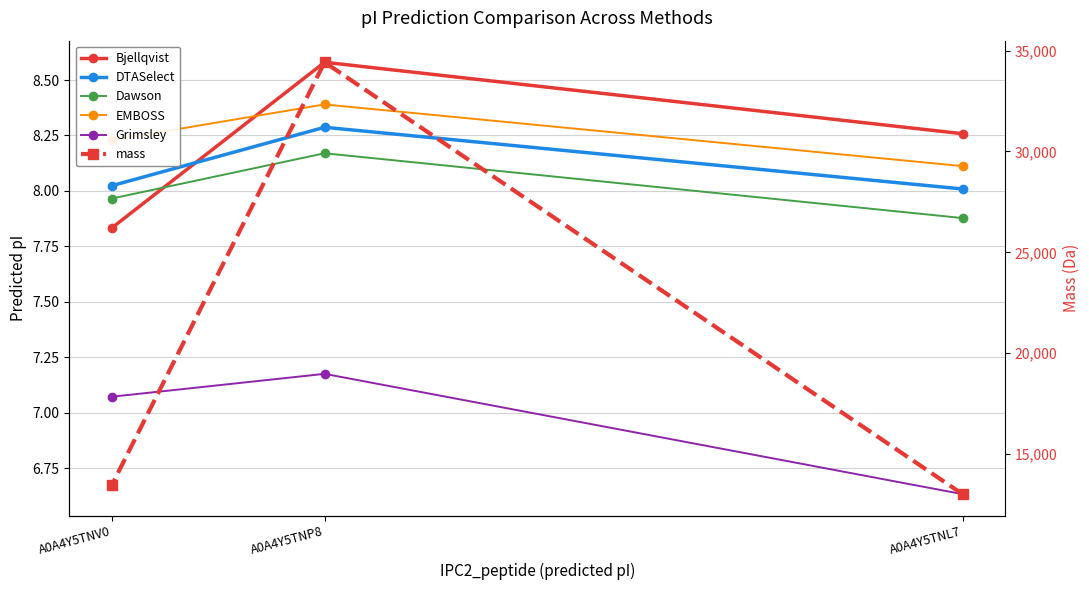

Which label corresponds to the smallest value in the chart?

A0A4Y5TNL7